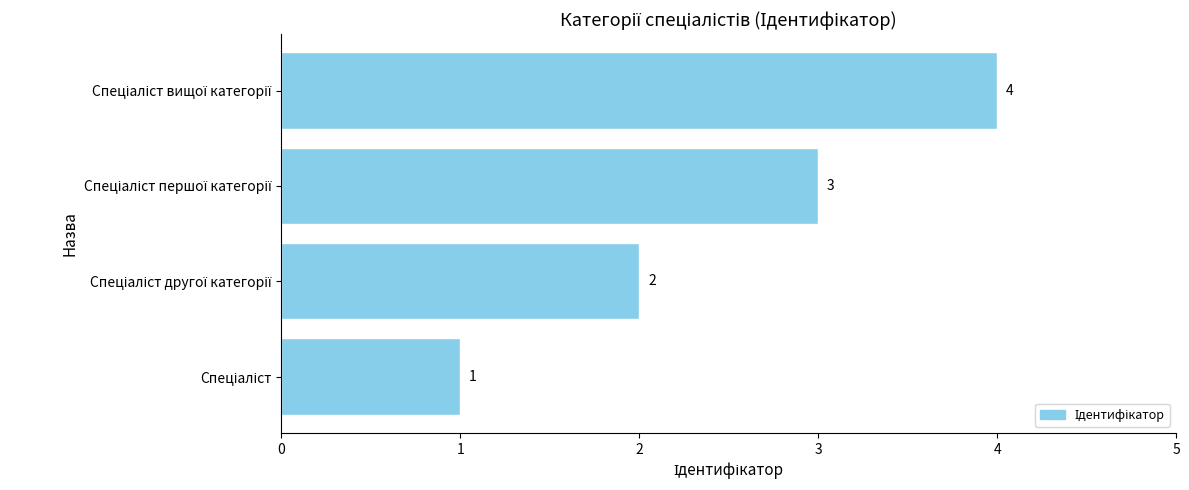

How many bars are there in total?

4